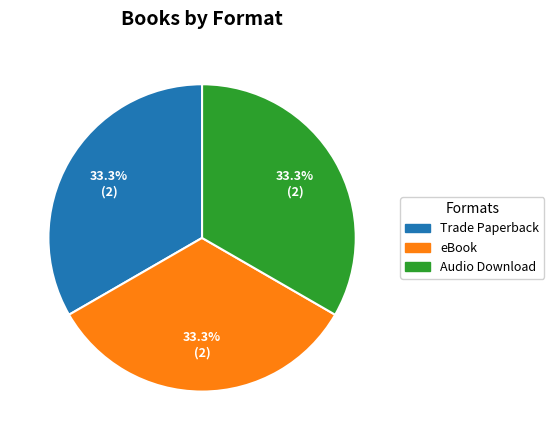

Does any single category account for the majority?

No